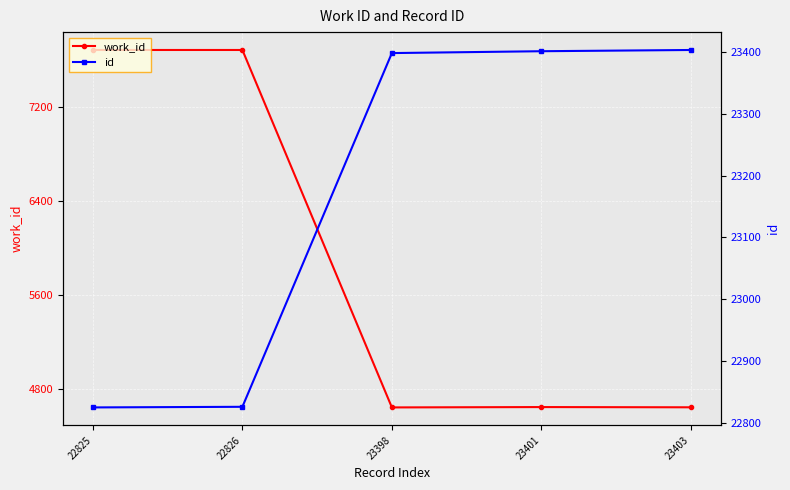

In work_id, how many points are lower than both neighbors (excluding endpoints)?

1